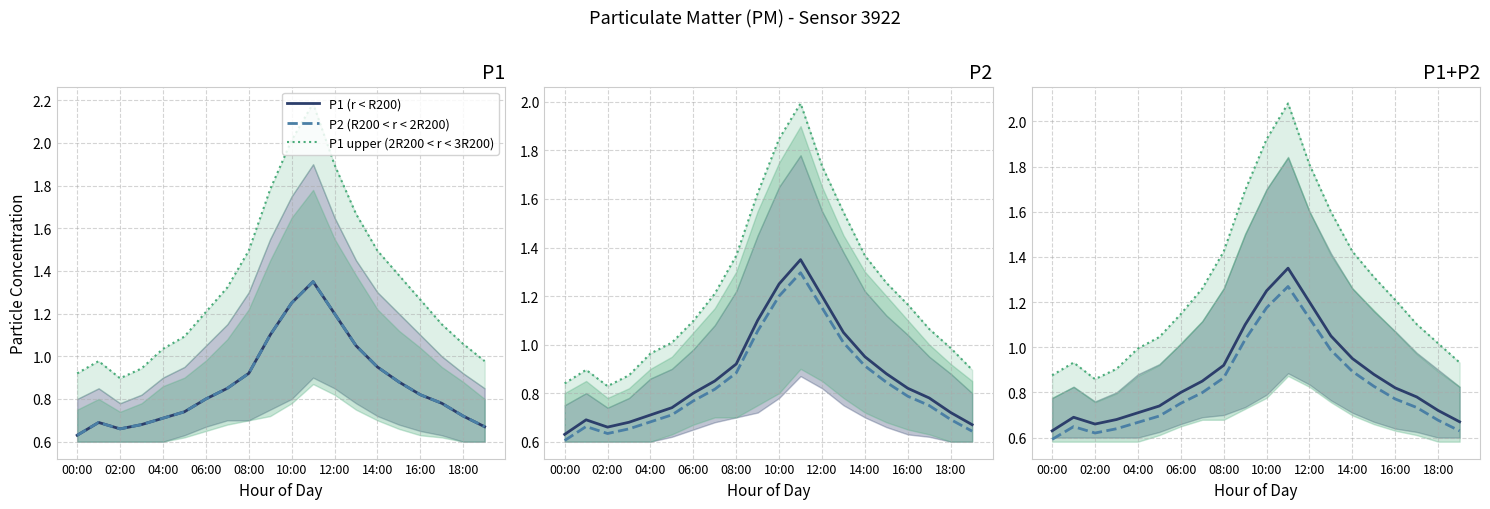

Between 01:00 and 19:00, which series saw the biggest shift?

P2_mean